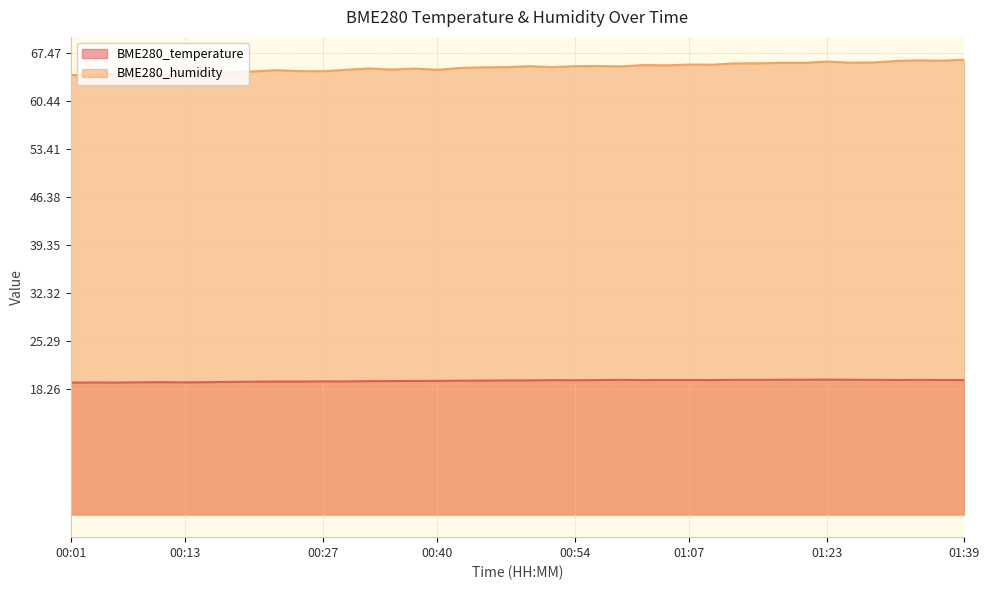

At which label is BME280_temperature closest to 19?

00:01